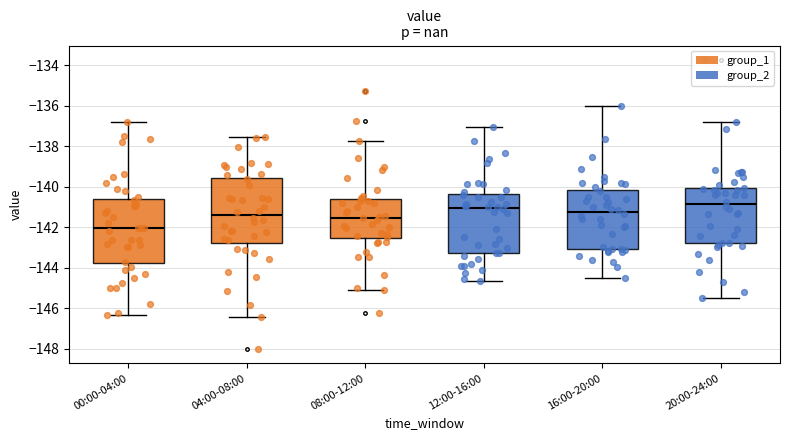

Where does the upper whisker of the box for 00:00-04:00 end on the y-axis? The values are not printed on the chart, so give them approximately, as read against the axis.

-136.8